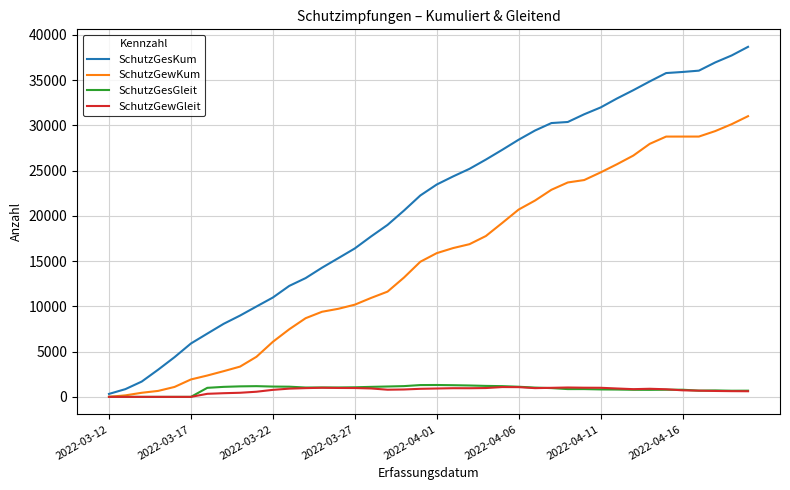

What is the greatest value displayed?

38668